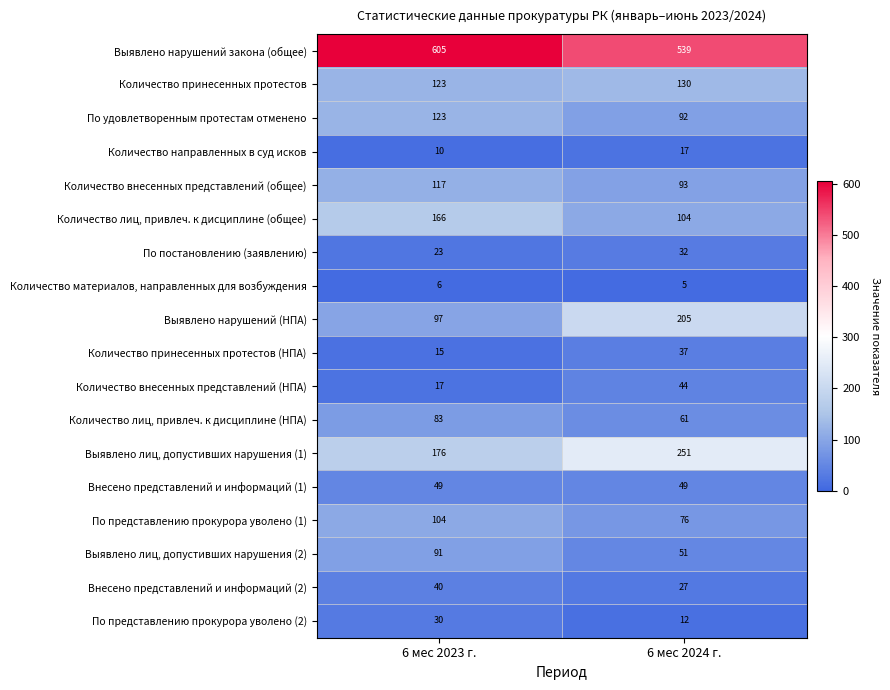

The value of Выявлено лиц, допустивших нарушения (2) at 6 мес 2024 г. is 77. True or false?

False